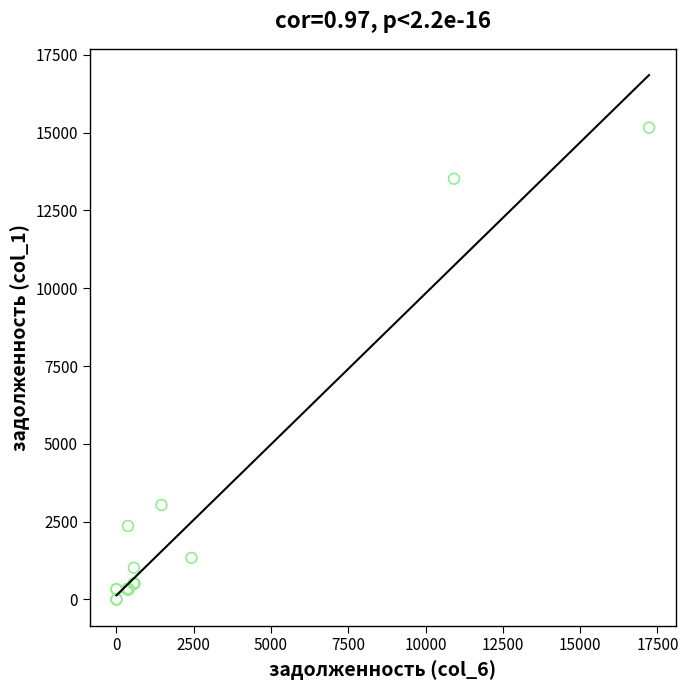

What Y value in the scatter plot is closest to 7580?

3033.4